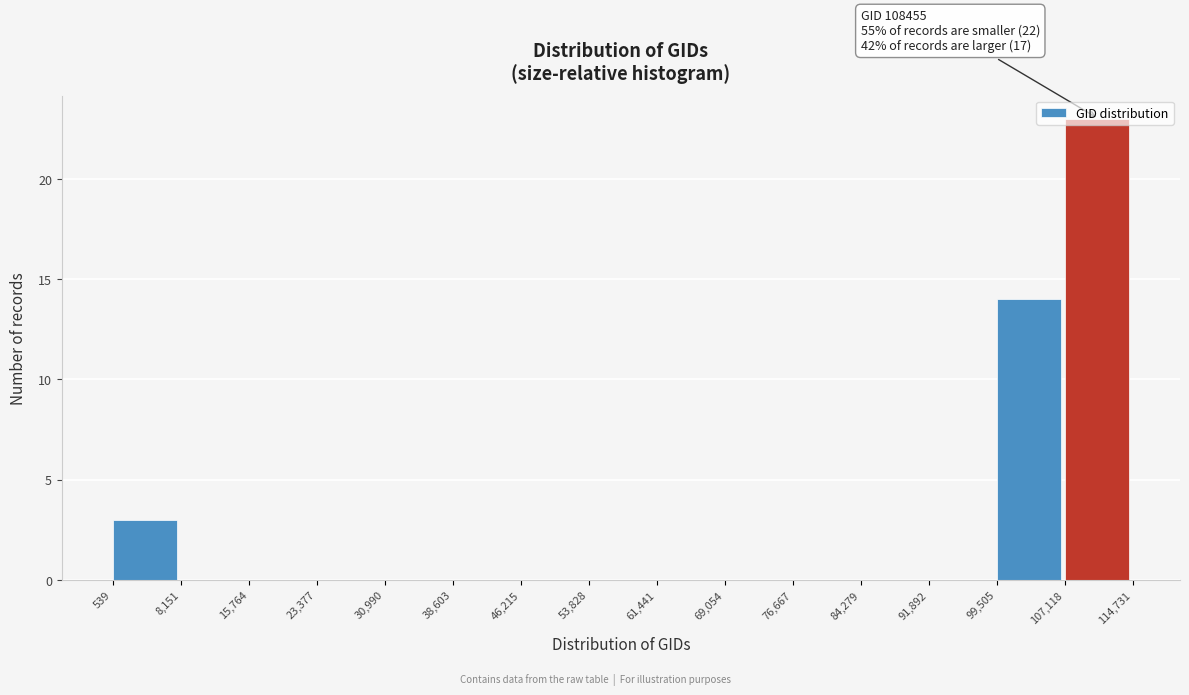

Over which range of the x-axis is the bar tallest?

107,118 to 114,731